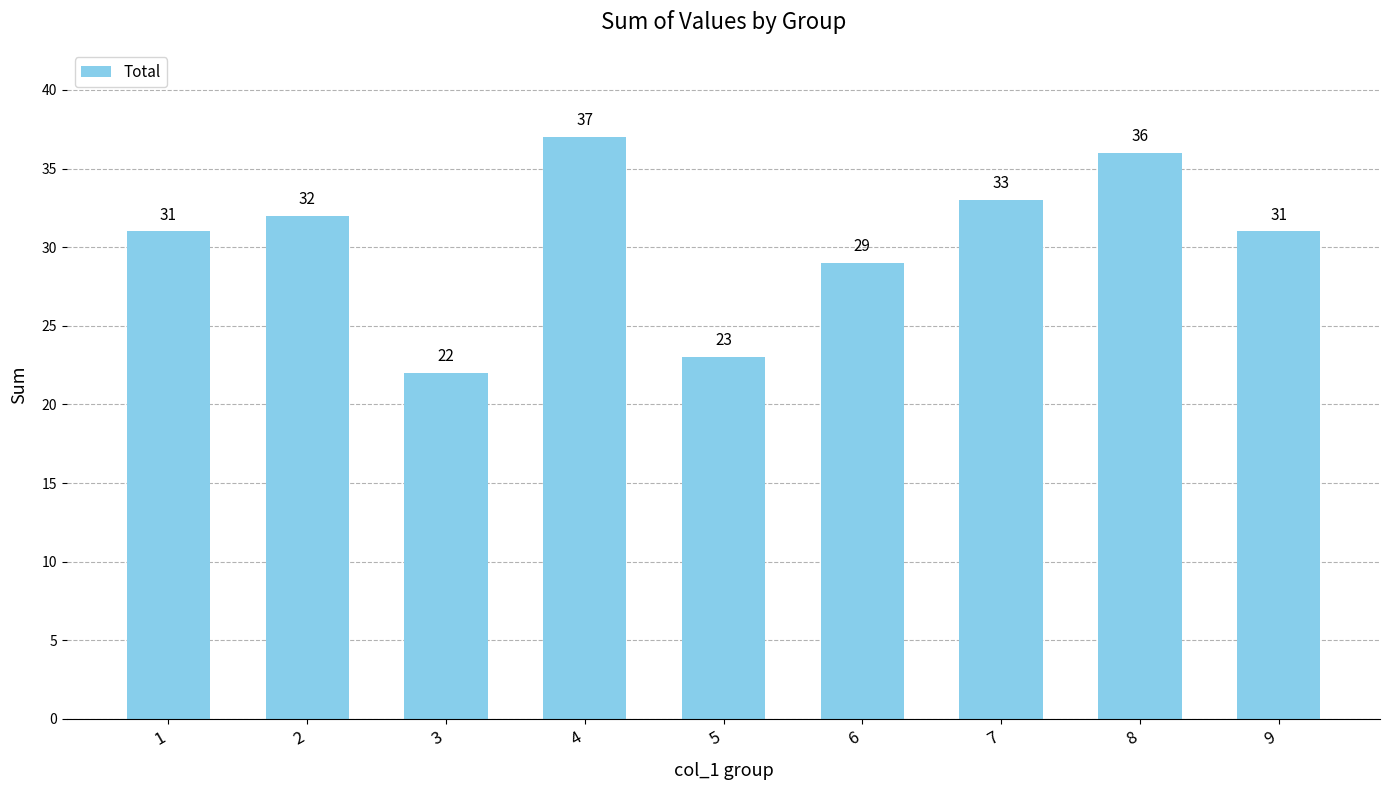

At which category does the chart reach its minimum across all series?

3